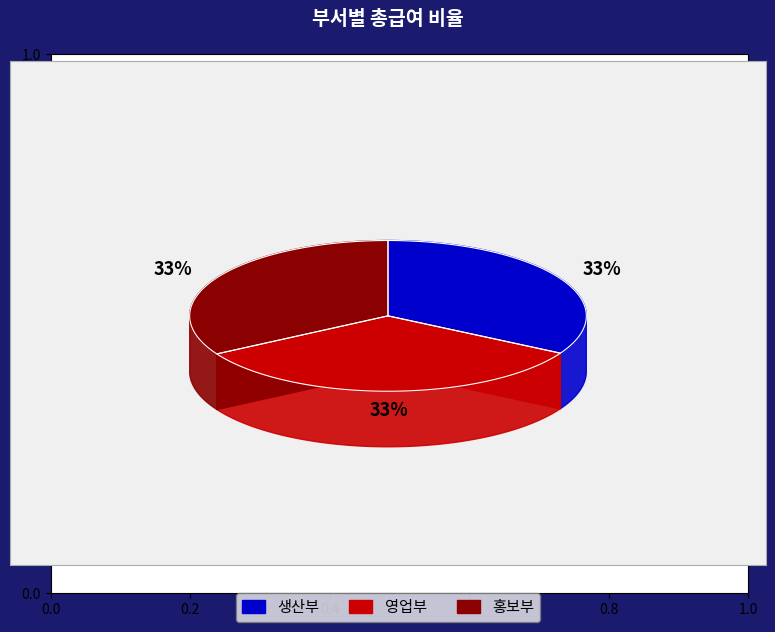

Do 생산부 and 영업부 together represent more than half of the pie?

Yes